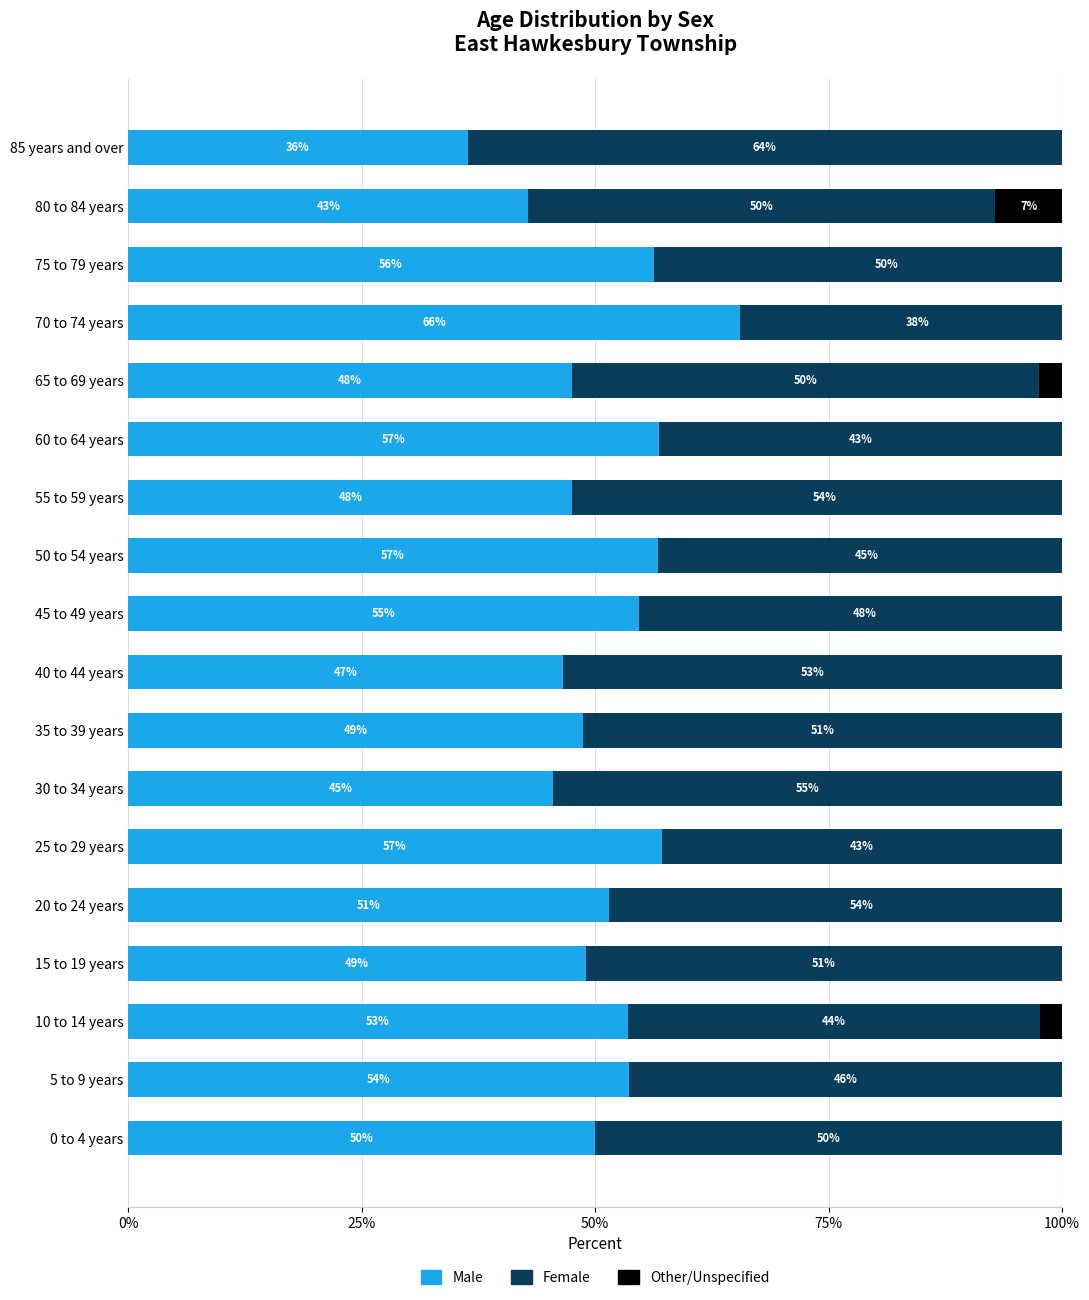

Is the value of Other/Unspecified at 45 to 49 years greater than the value of Male at 0 to 4 years?

No